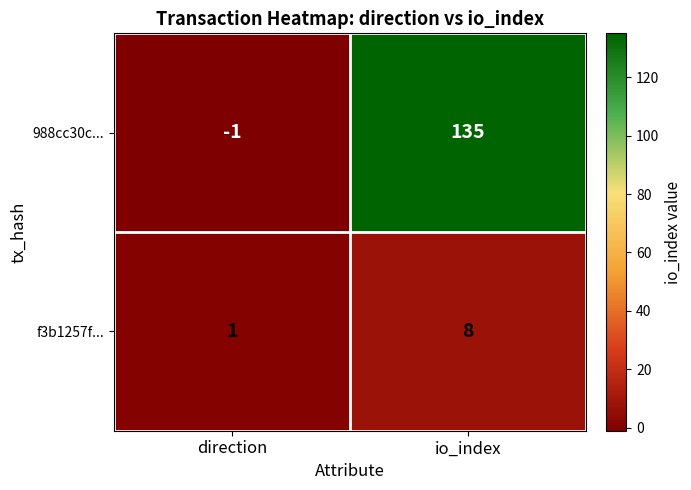

Reading right to left, list all the values displayed in this chart.

988cc30c...: io_index=135	direction=-1
f3b1257f...: io_index=8	direction=1